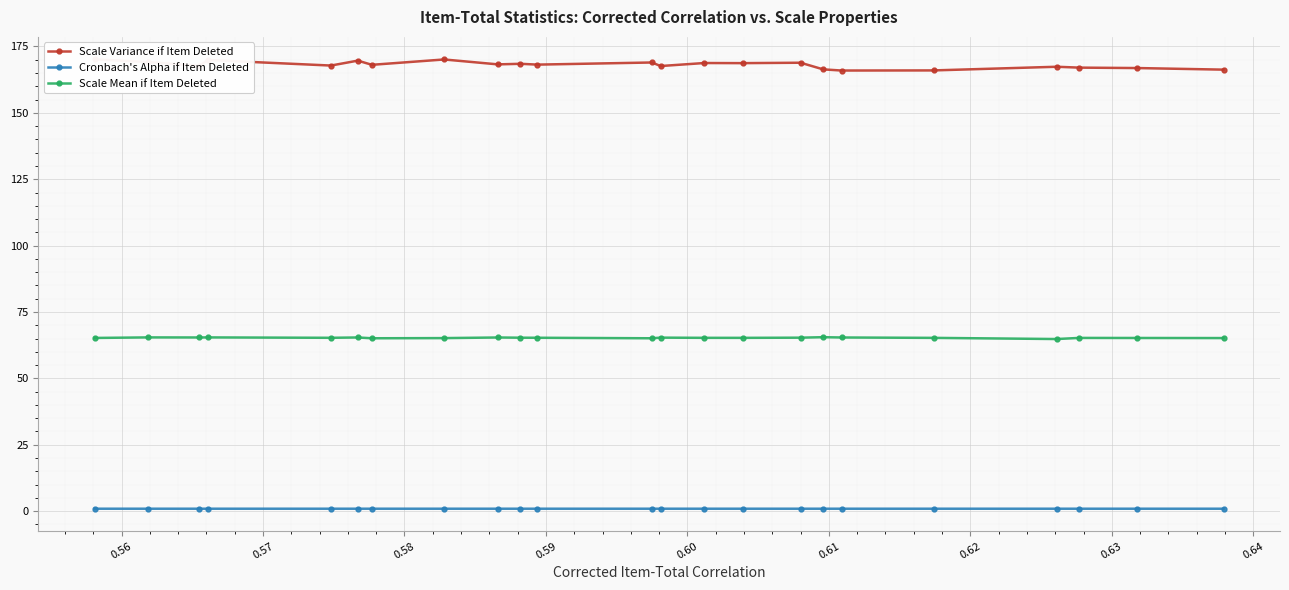

What is the value of the Scale Mean if Item Deleted point at the 8th from the left?

65.2